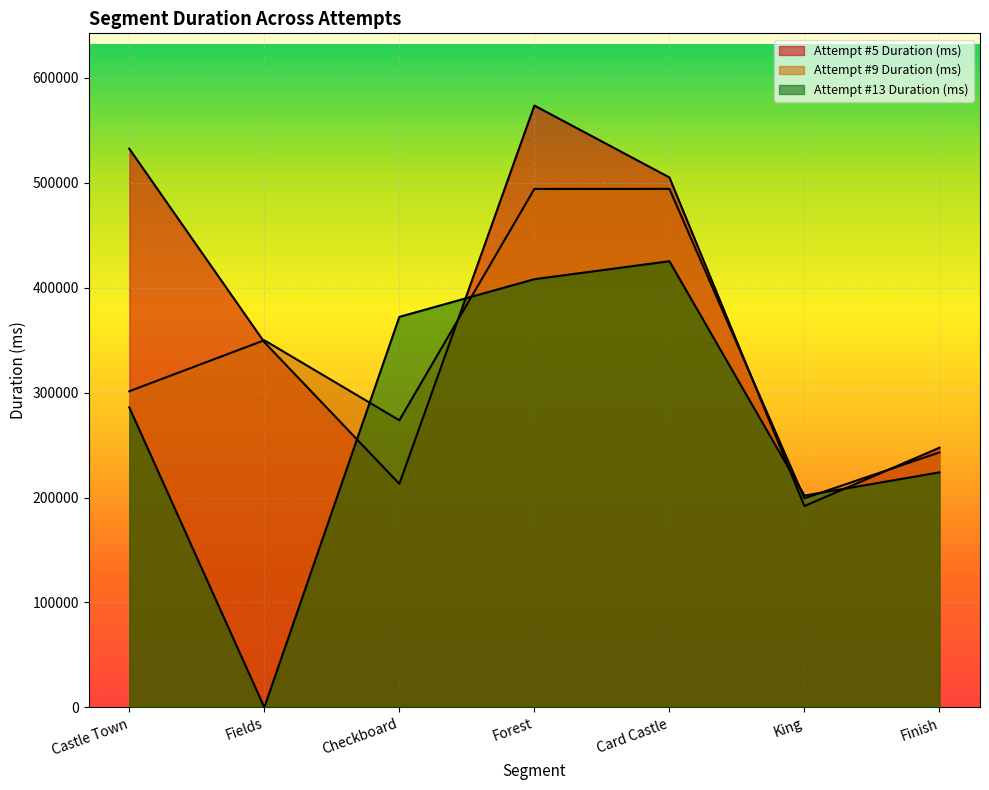

True or false: Attempt #13 Duration (ms) and Attempt #9 Duration (ms) intersect in this chart.

True